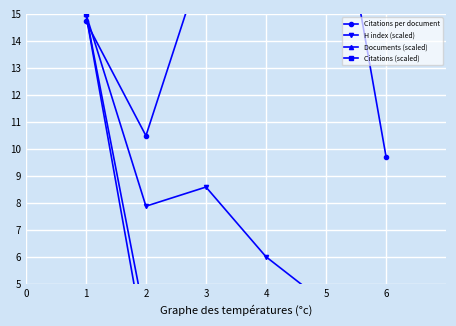

Rank the series by their maximum value, from highest to lowest.

Citations per document, H index (scaled), Documents (scaled), Citations (scaled)